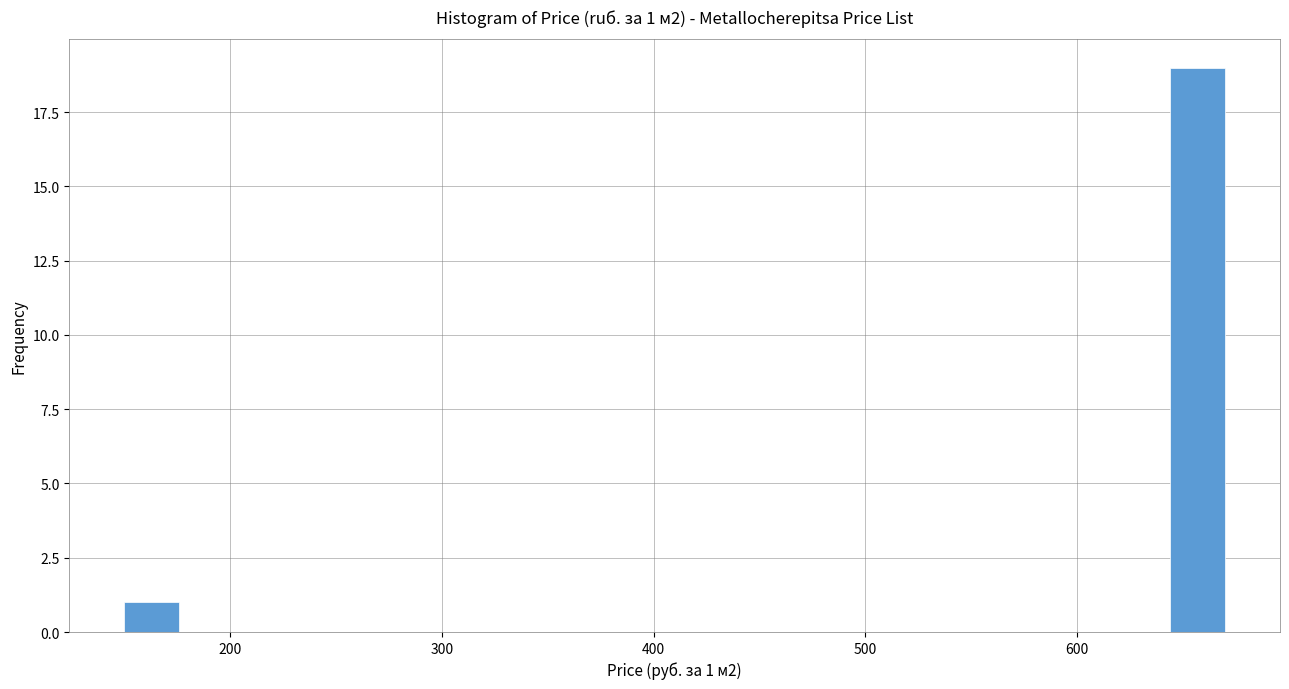

Read against the x-axis, roughly where is the centre of the tallest bar?

660